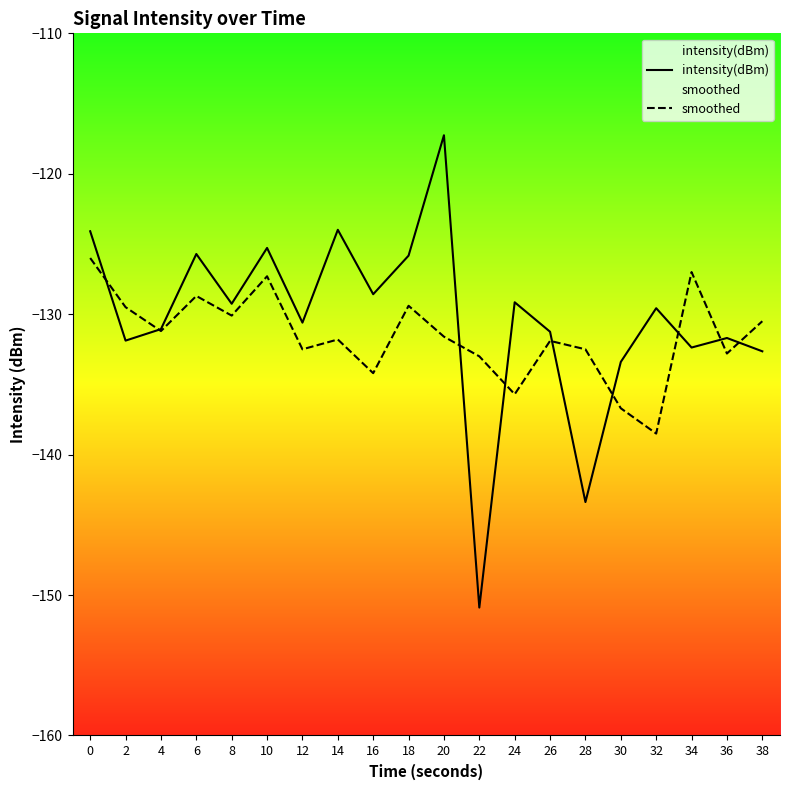

What is the difference between the maximum and minimum values in the smoothed series?

12.5